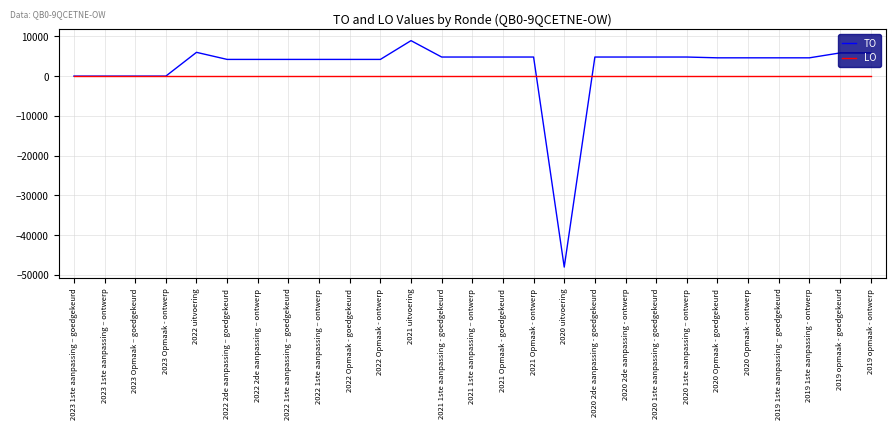

Rank the series by their maximum value, from highest to lowest.

TO, LO